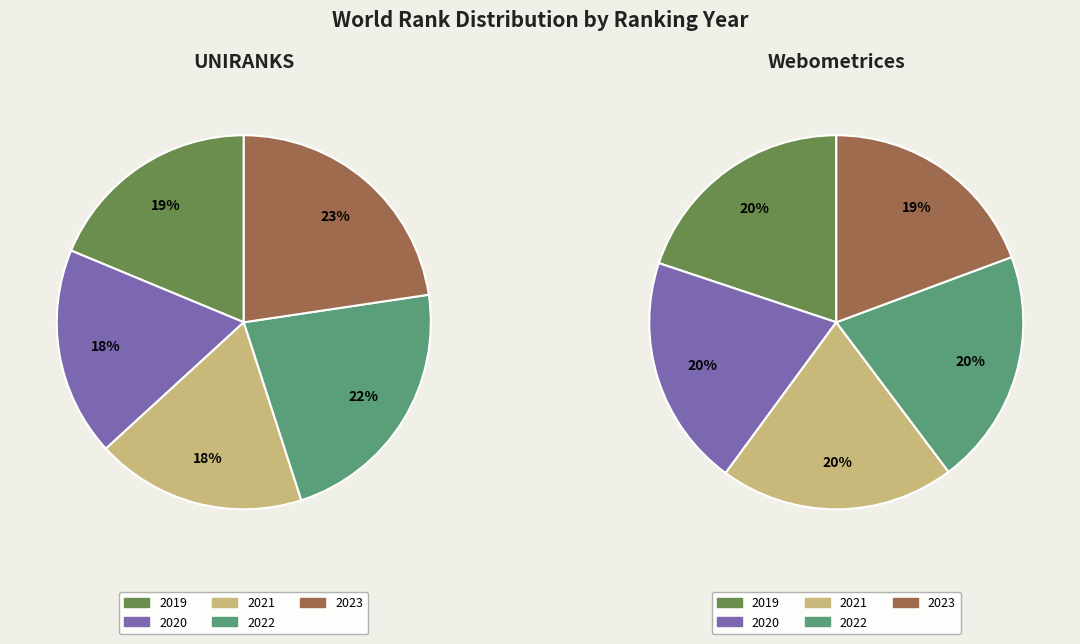

Which slice is the largest?

2023